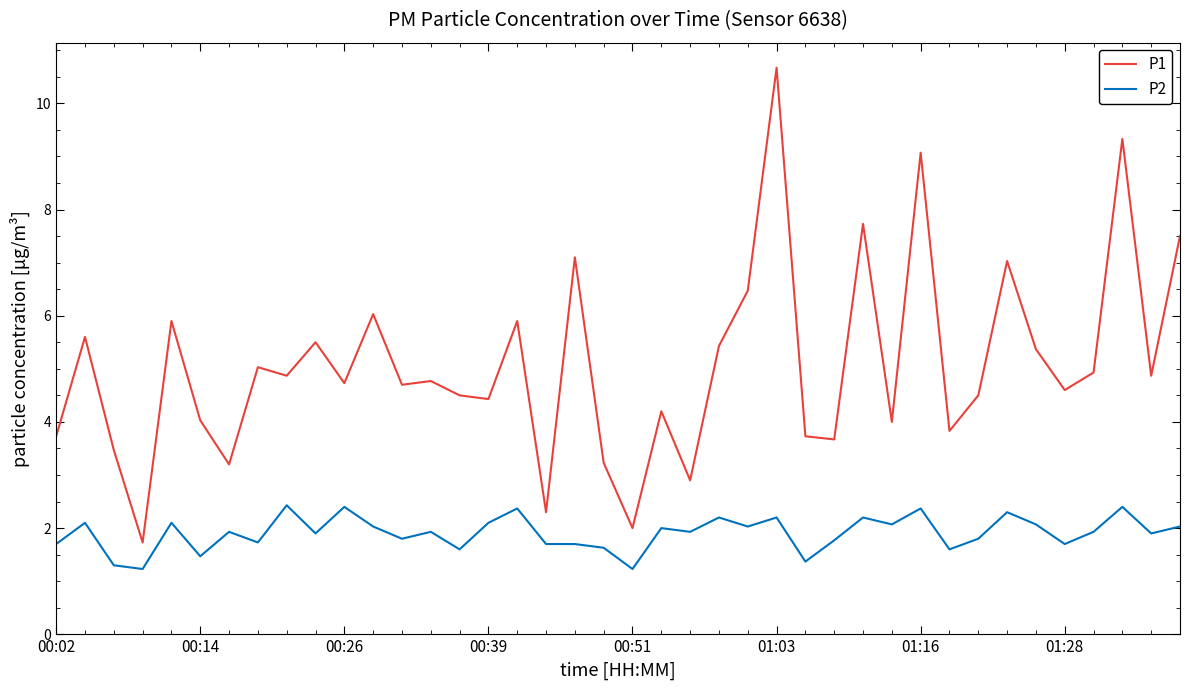

What are all the series names shown in the legend?

P1, P2